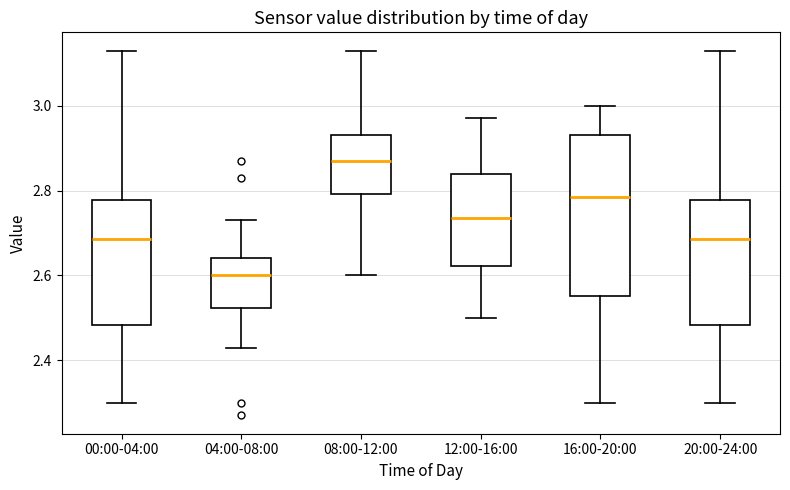

Which box is the tallest, from its lower edge to its upper edge?

16:00-20:00